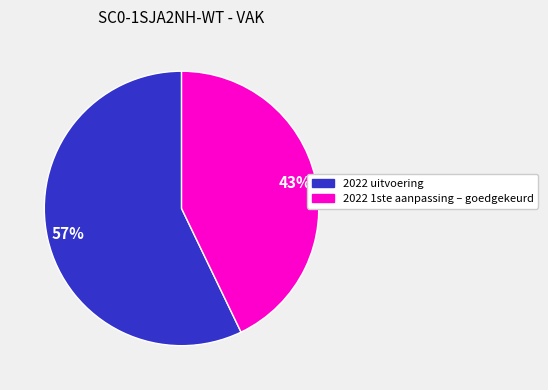

To the nearest percent, what portion does 2022 uitvoering represent?

57%